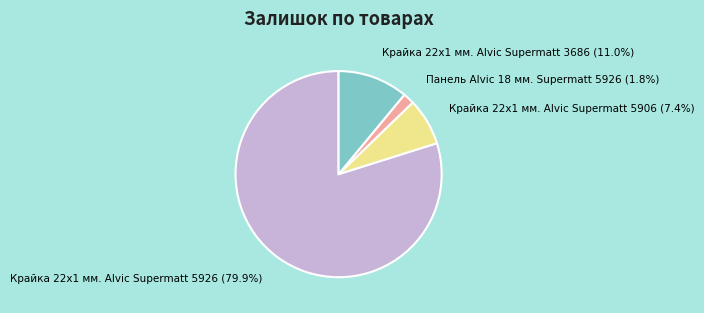

To the nearest percent, what is the difference between the largest and smallest slice percentages?

78%